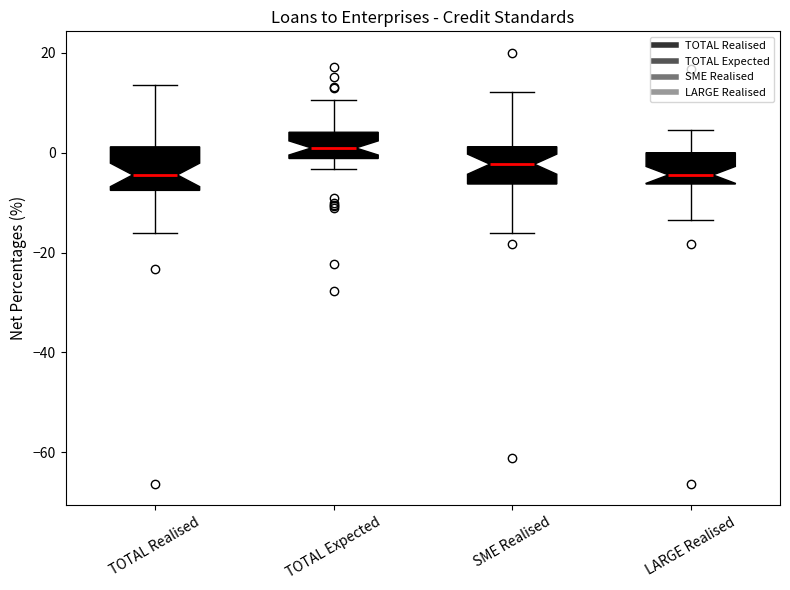

Which box's median line is the highest?

TOTAL Expected